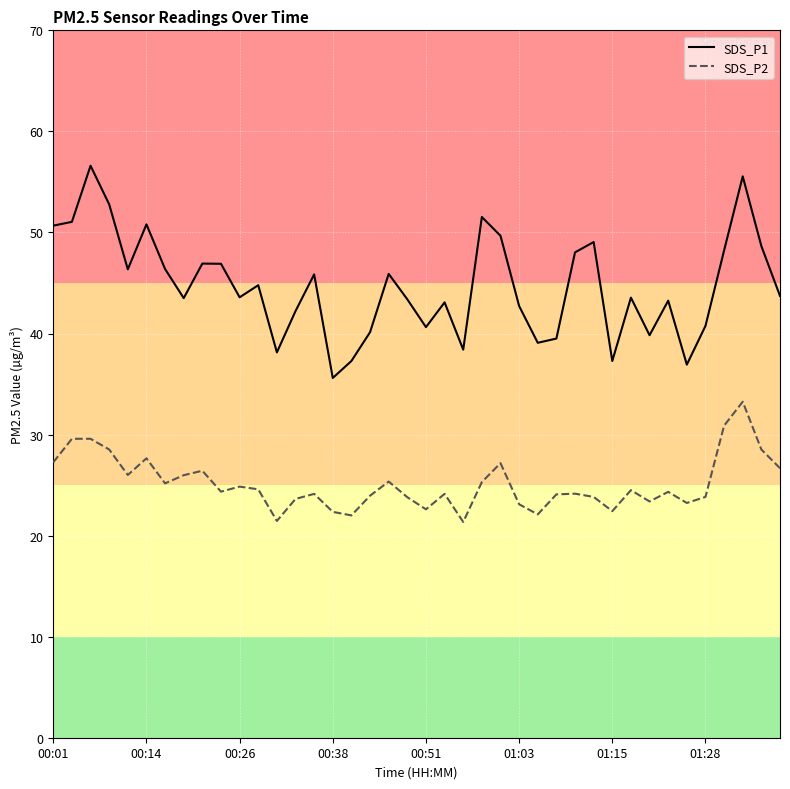

Rank the series by their average value, from highest to lowest.

SDS_P1, SDS_P2